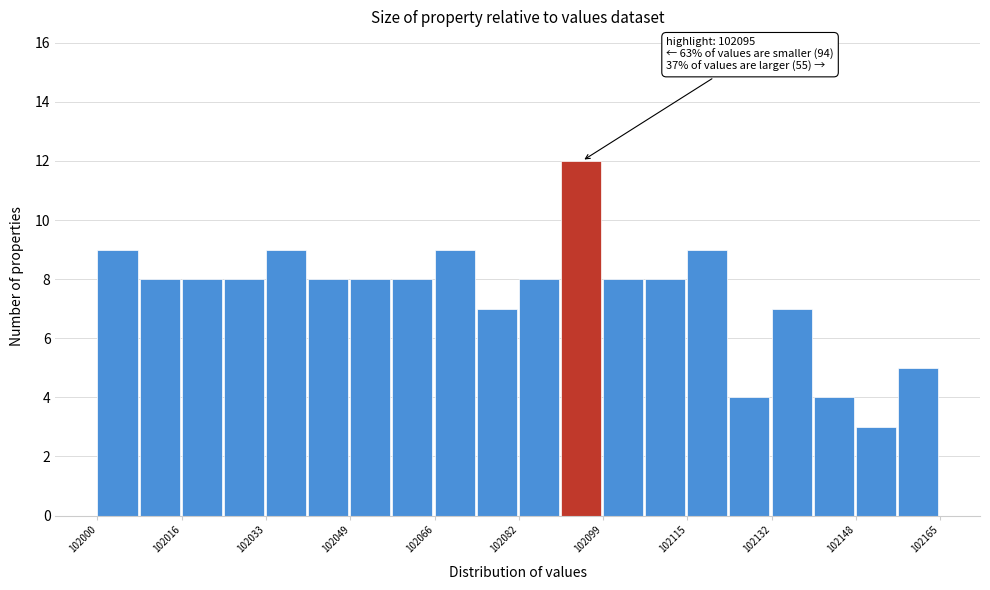

Over which range of the x-axis is the bar tallest?

102090 to 102100